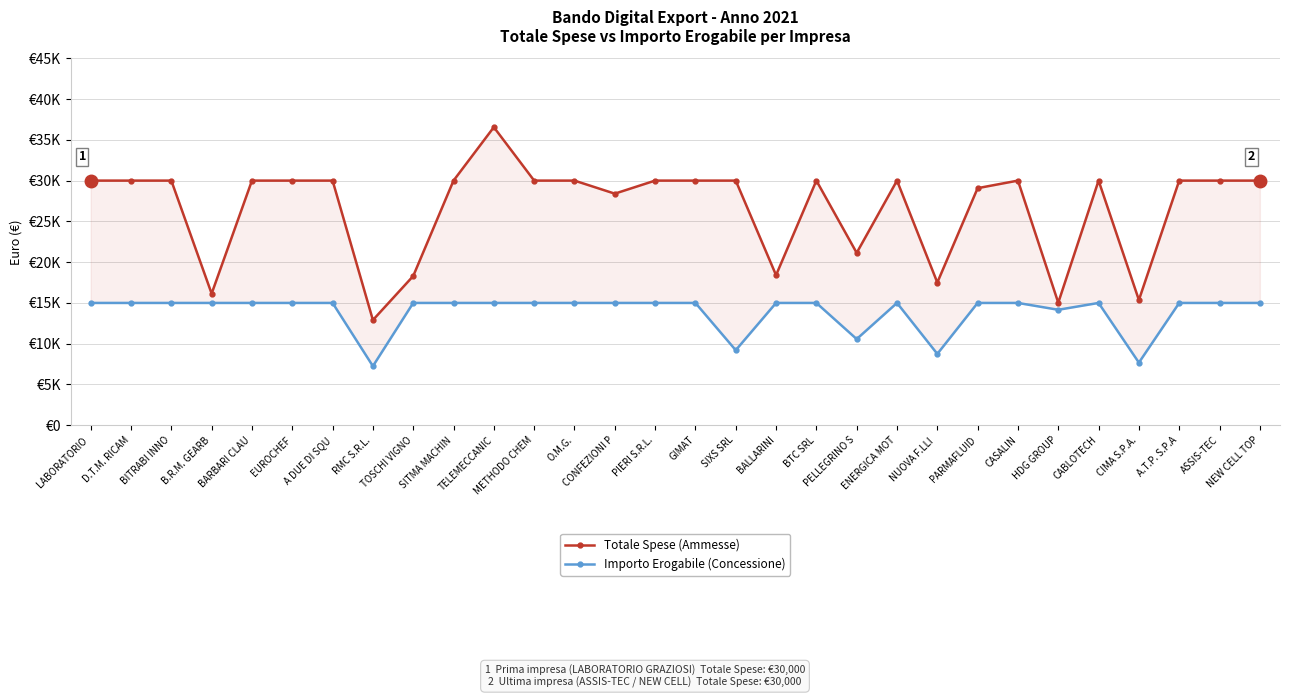

Where is the first local minimum for Importo Erogabile (Concessione)?

RMC S.R.L.